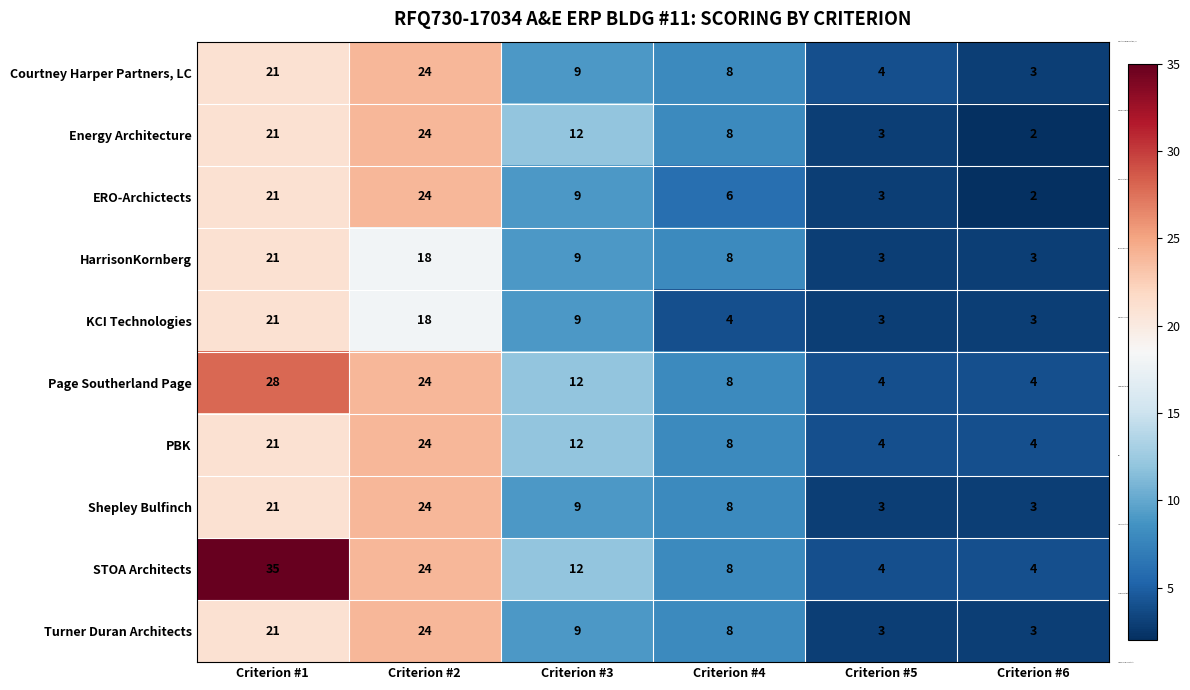

Which series has the largest total across all categories?

STOA Architects